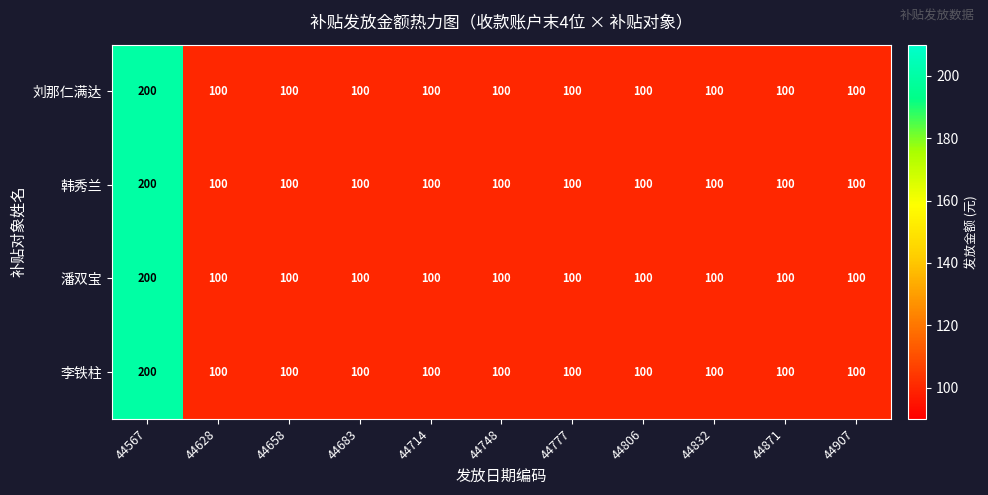

What is the greatest value displayed?

200